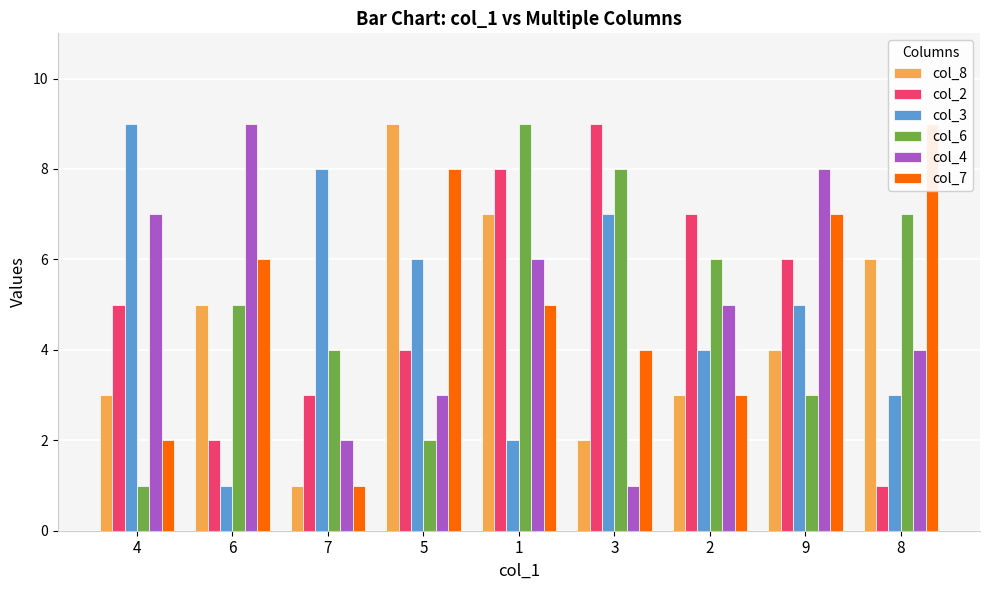

At which category does the chart reach its peak across all series?

5